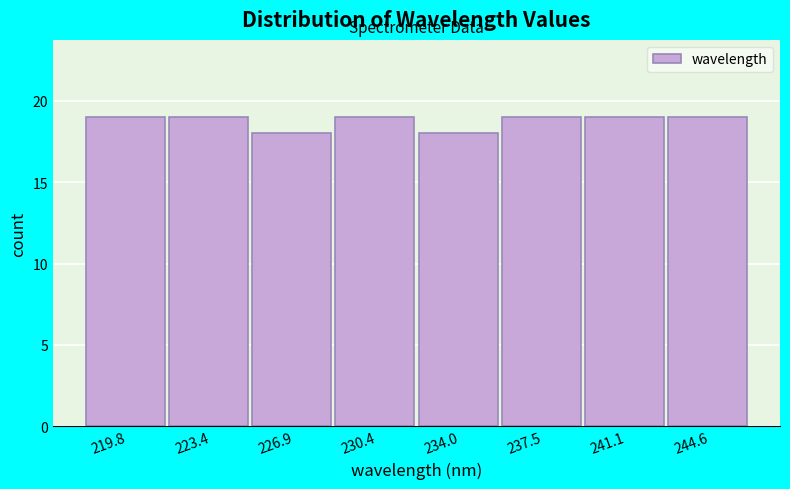

Reading left to right, list every bar in this chart as the range it spans on the x-axis followed by its height. Neither the bar edges nor the heights are printed on the chart, so give them approximately, as read against the axes.

218.0 to 221.5: 19
221.5 to 225.0: 19
225.0 to 228.5: 18
228.5 to 232.0: 19
232.0 to 235.5: 18
235.5 to 239.5: 19
239.5 to 243.0: 19
243.0 to 246.5: 19